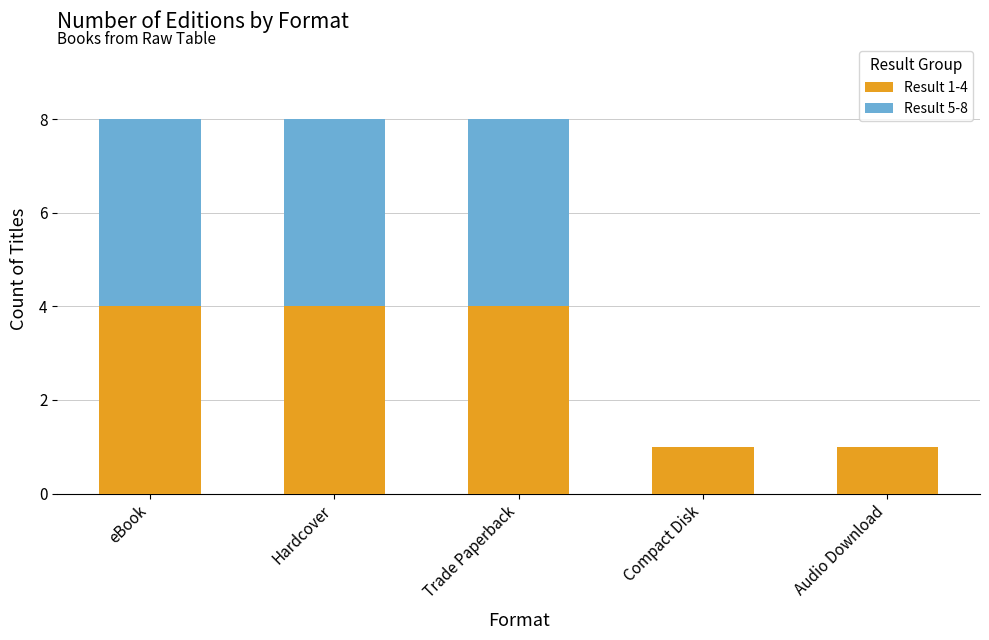

Is it true that Result 1-4 equals 1 at Audio Download?

True